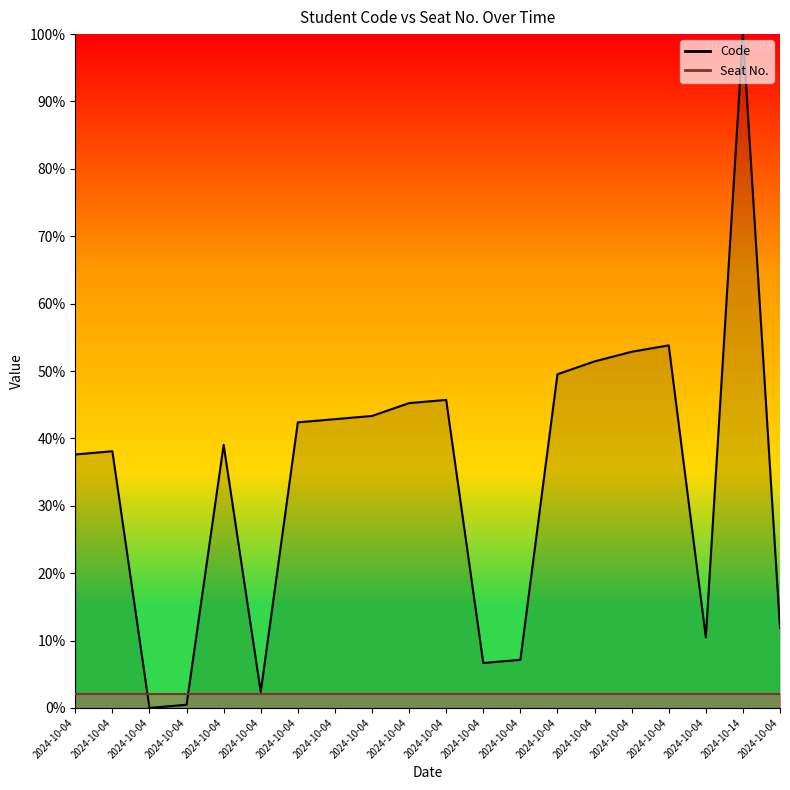

What is the sum of the values at 2024-10-04 and 2024-10-04?

60.0